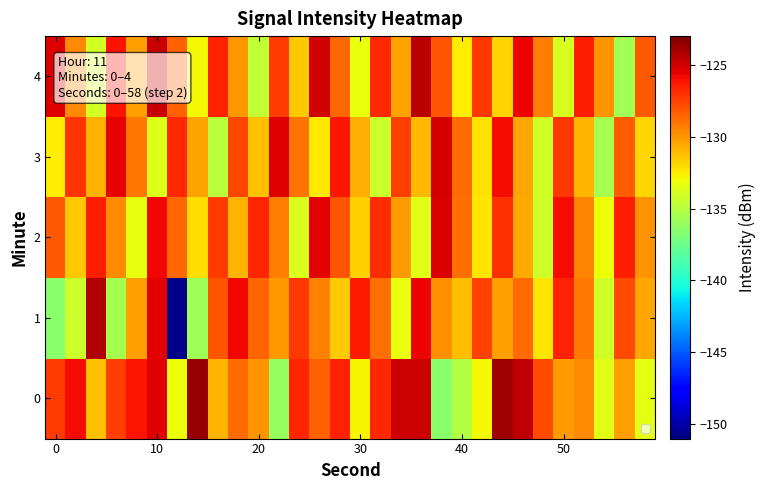

Which series has the largest range (max minus min)?

1